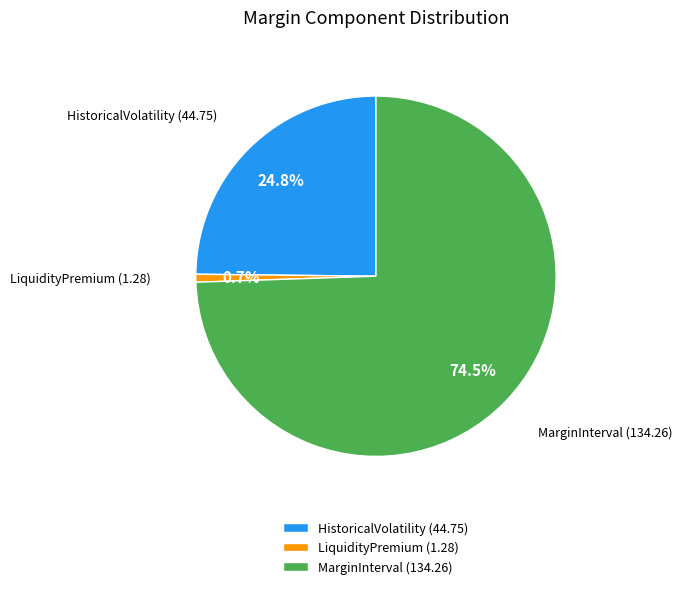

Which slice is the largest?

MarginInterval